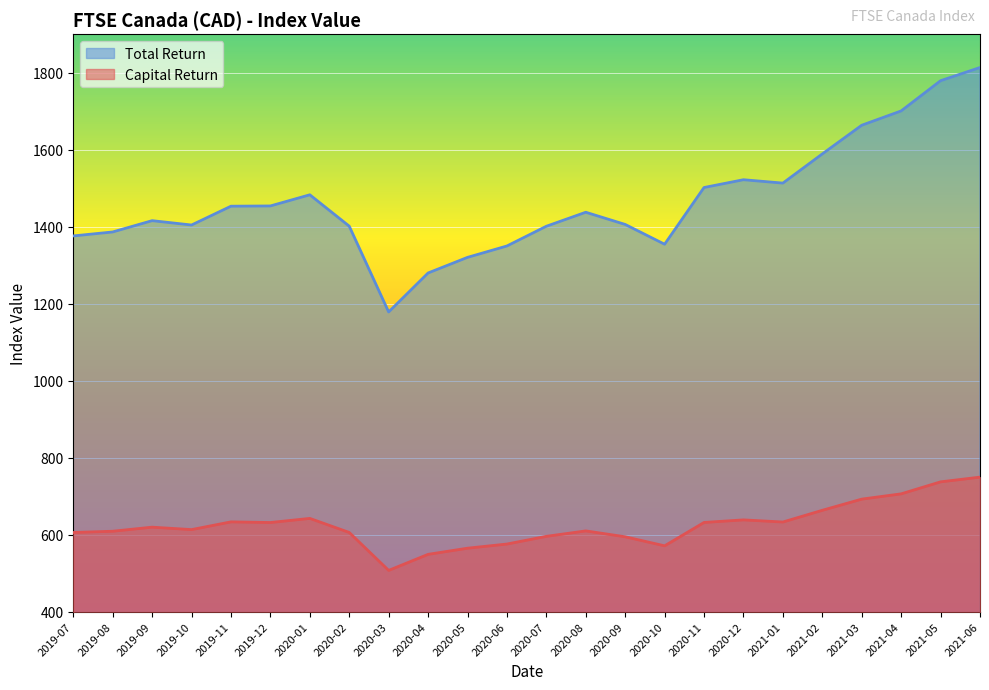

How many data points in Capital Return are above 619?

12